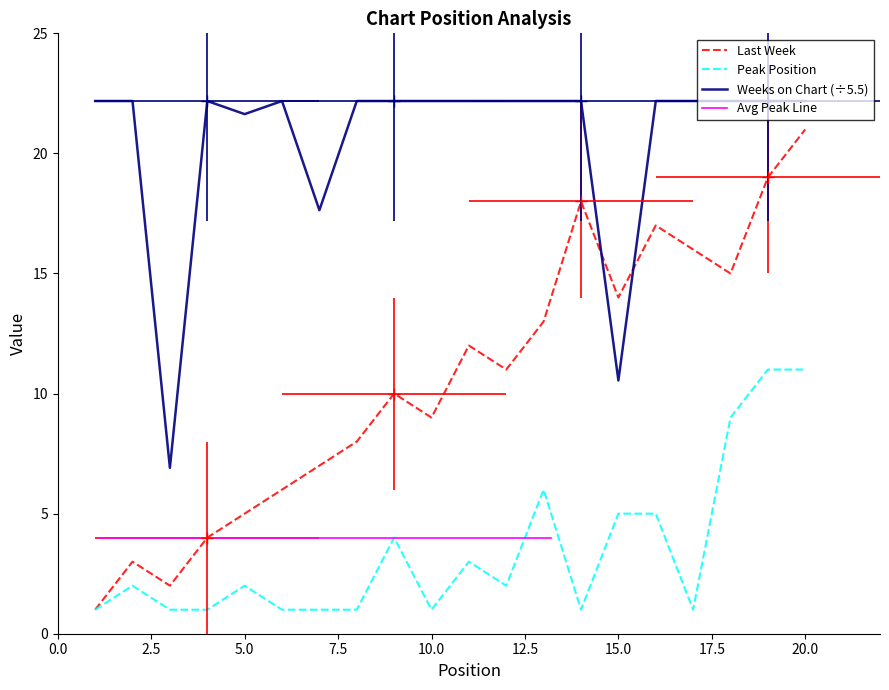

What is the difference between the maximum and second lowest values in the Peak Position series?

10.0